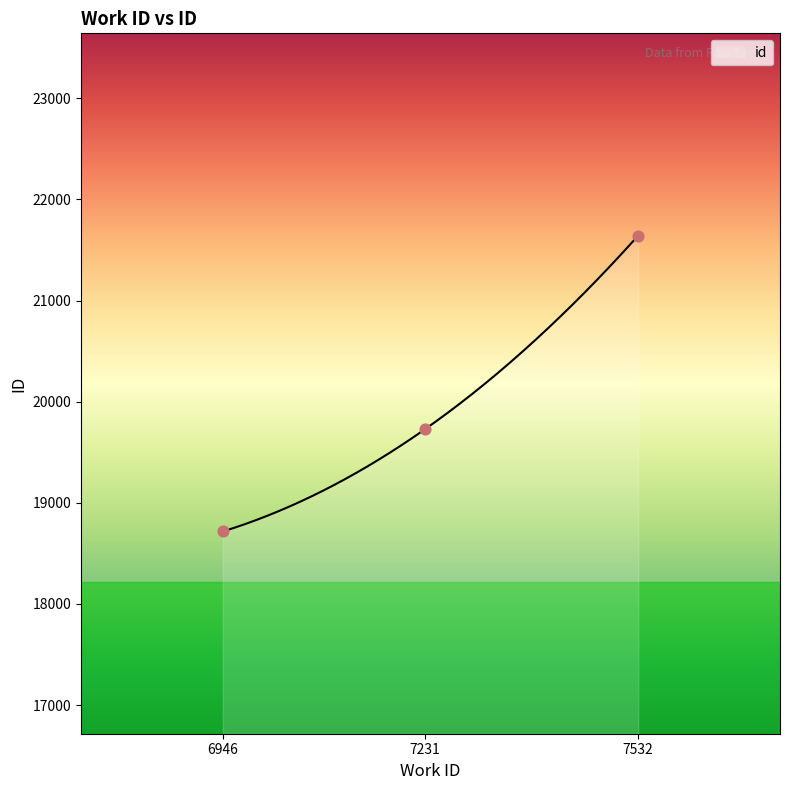

Which has a higher value, 7231 or 6946?

7231